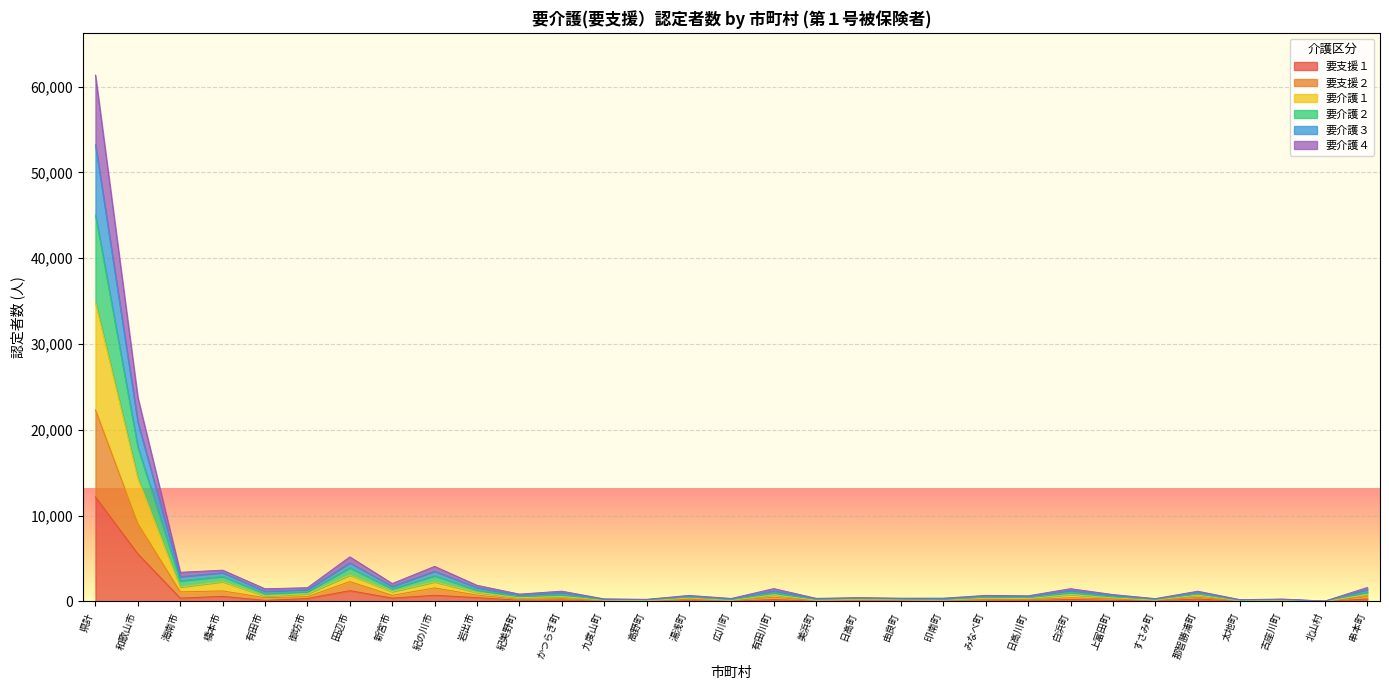

Which category has the lowest value in the 要支援２ series?

北山村